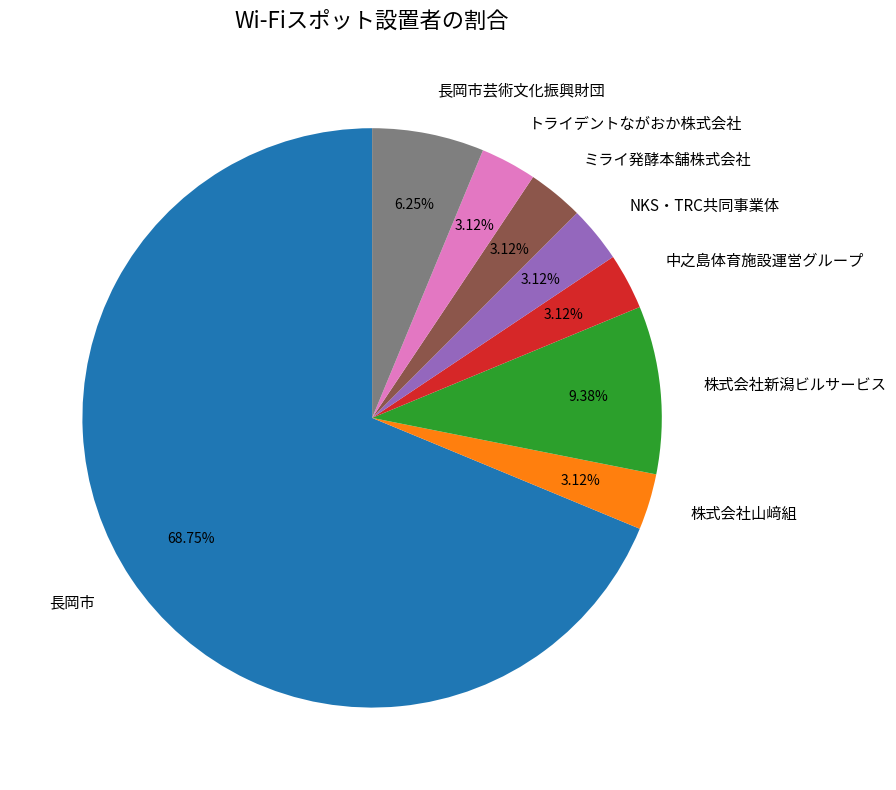

Approximately how many times larger is the value at 長岡市芸術文化振興財団 compared to ミライ発酵本舗株式会社?

2.0